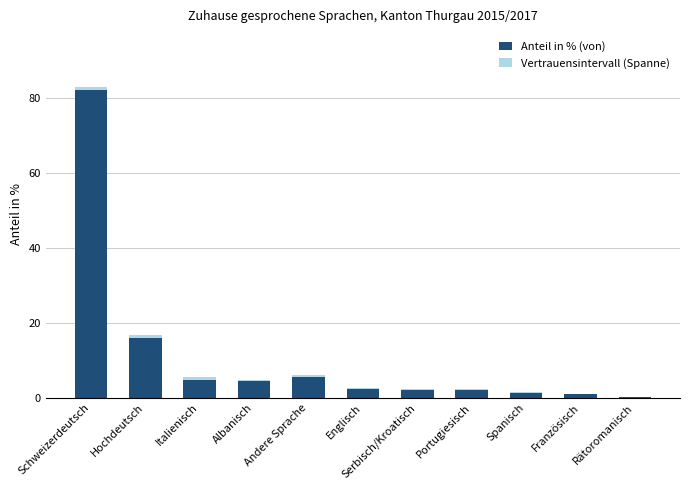

Are the bars grouped side by side (vs. stacked)?

No